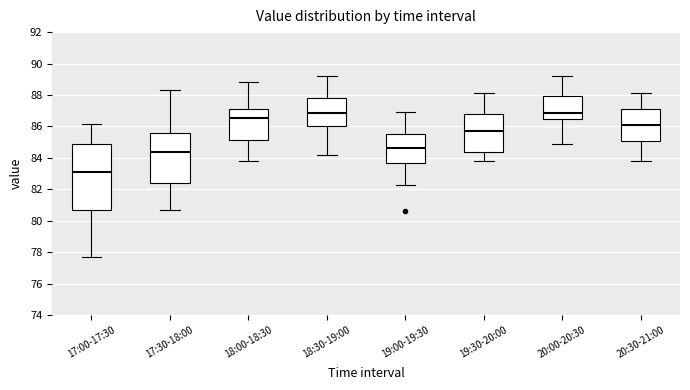

Which box is the tallest, from its lower edge to its upper edge?

17:00-17:30